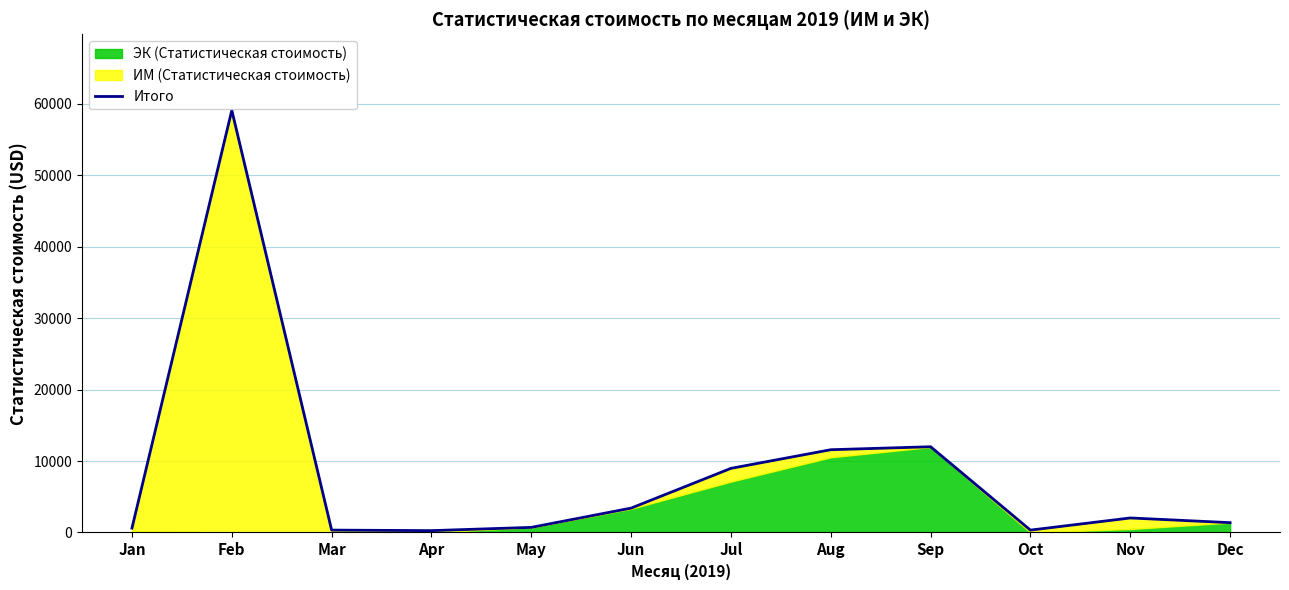

At which label is the value closest to 29667?

Sep